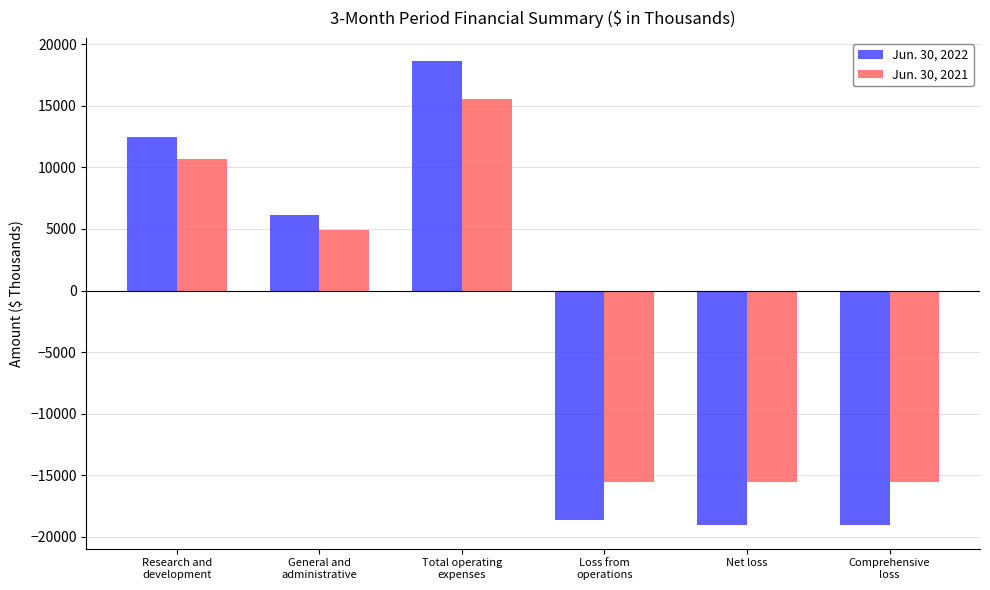

List the series in order of their overall mean, highest first.

Jun. 30, 2021, Jun. 30, 2022